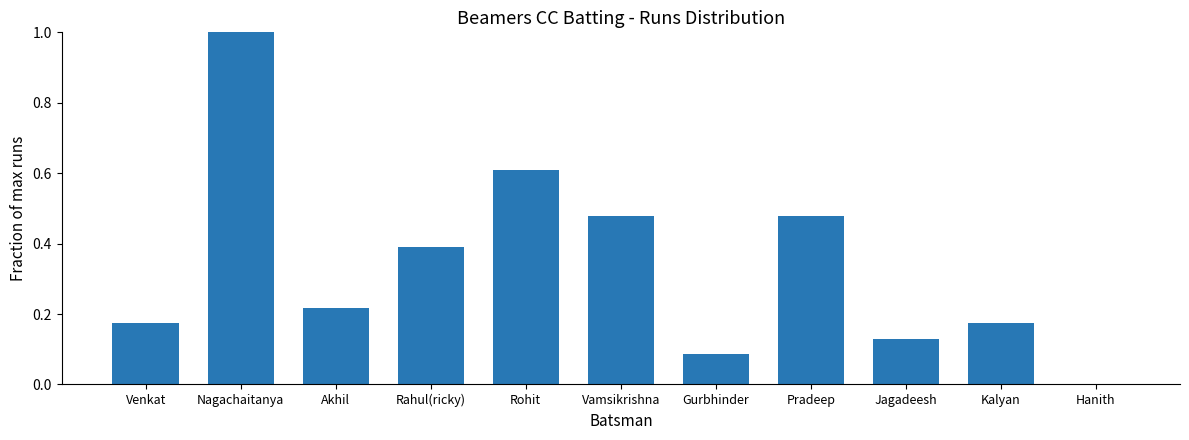

What is the change in value from Pradeep to Hanith?

-0.5